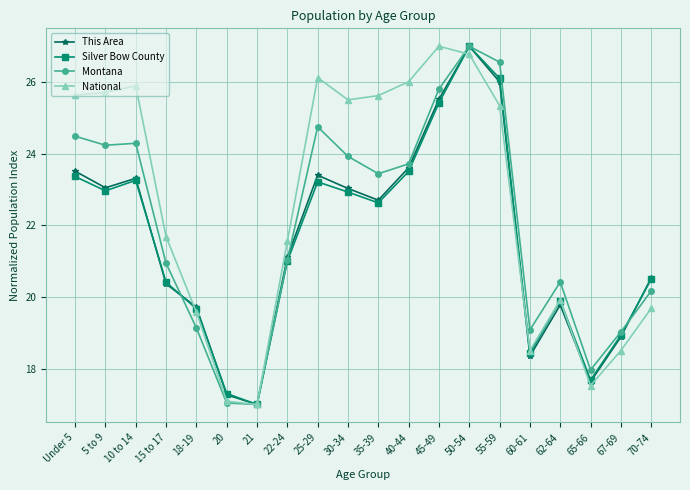

Does the chart display data point markers on the line(s)?

Yes